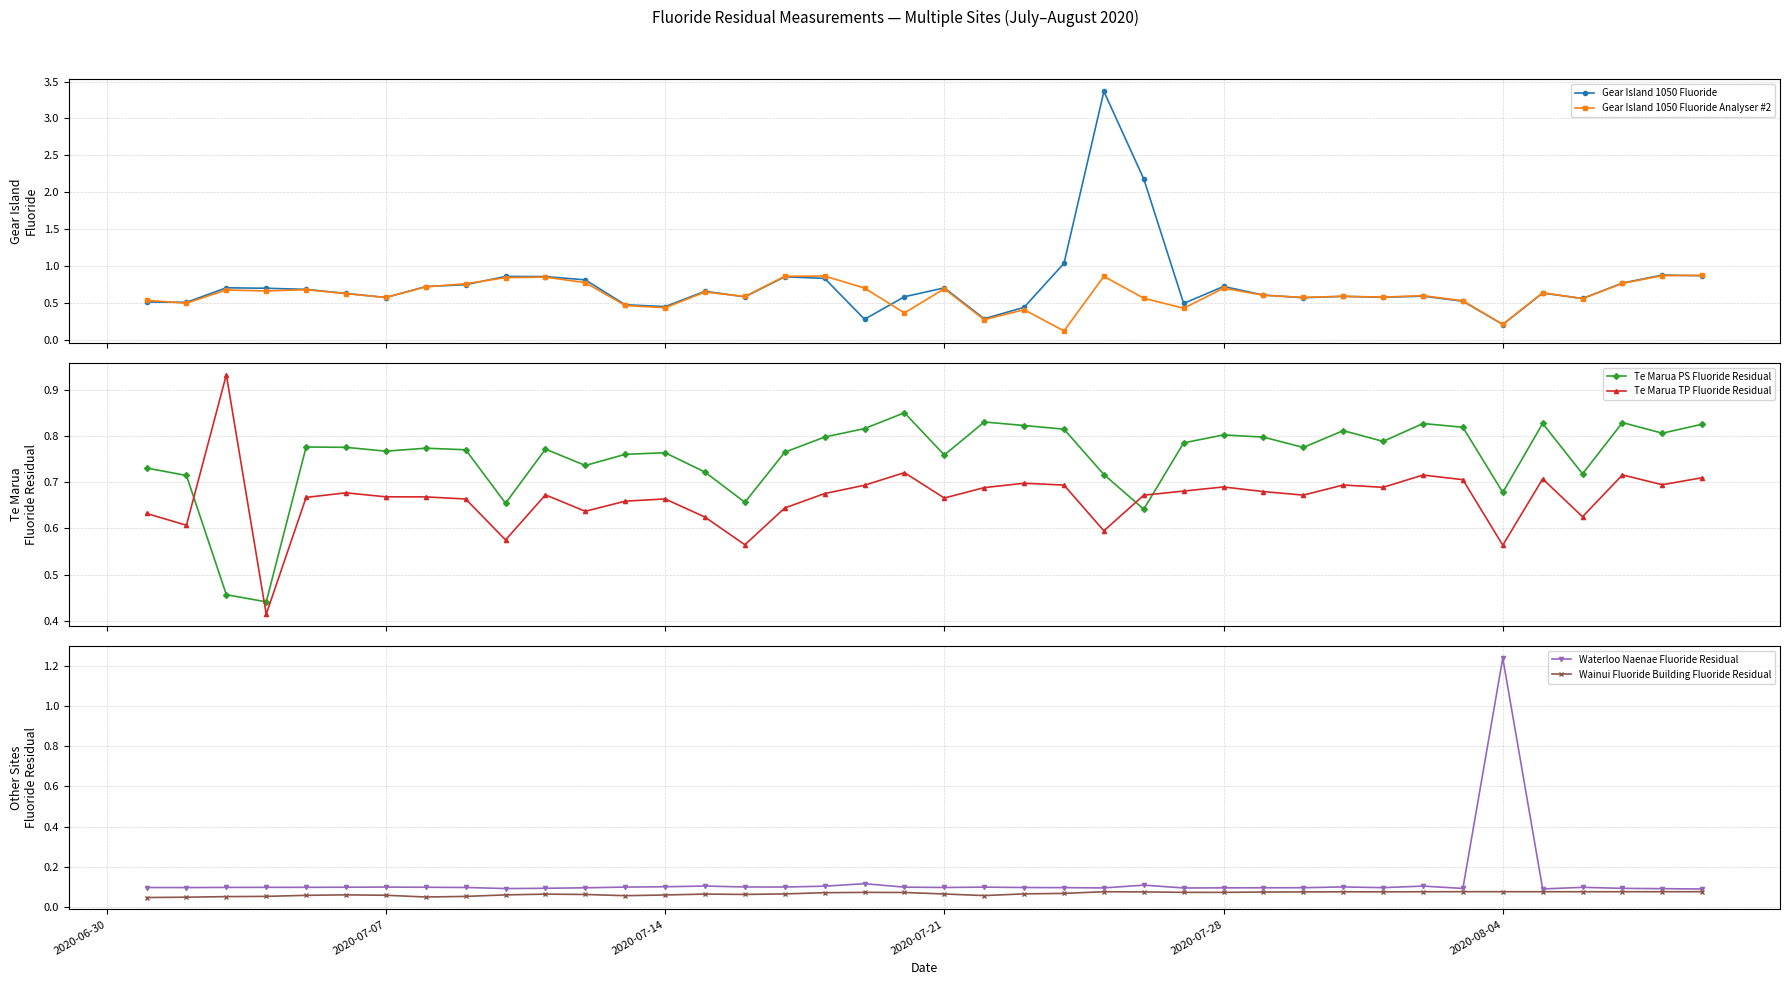

How many times do Te Marua TP Fluoride Residual and Te Marua PS Fluoride Residual cross each other?

4